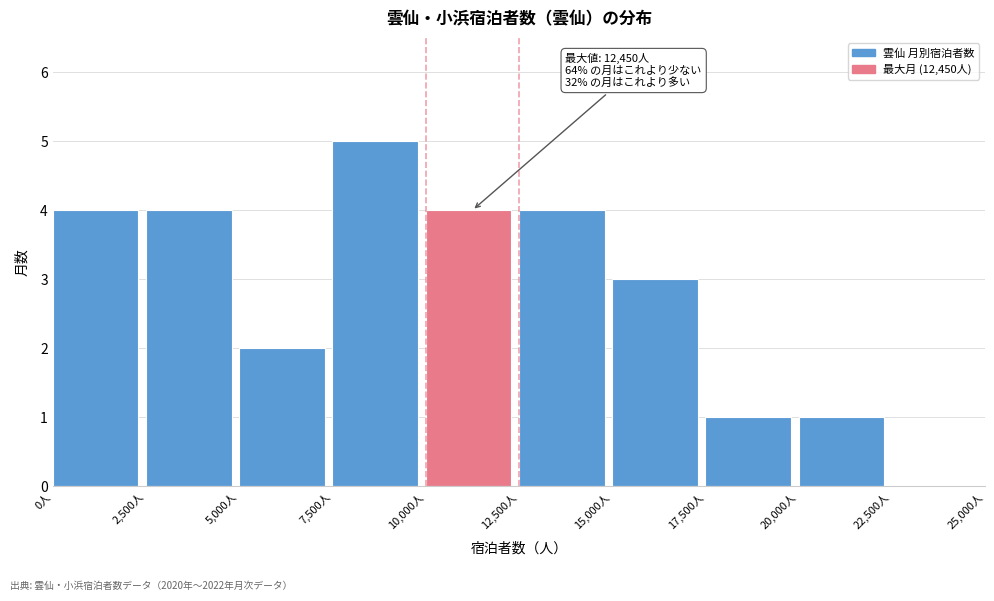

Which range on the x-axis has the tallest bar?

7500 to 10000